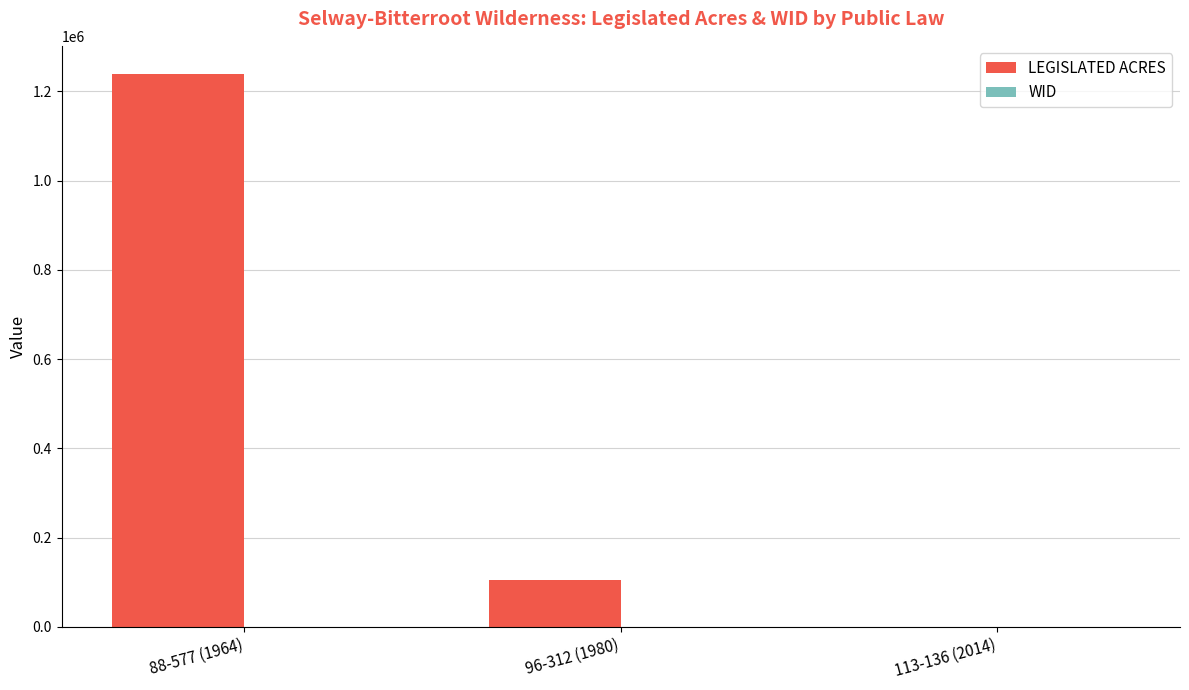

What is the sum of all LEGISLATED ACRES values?

1345440